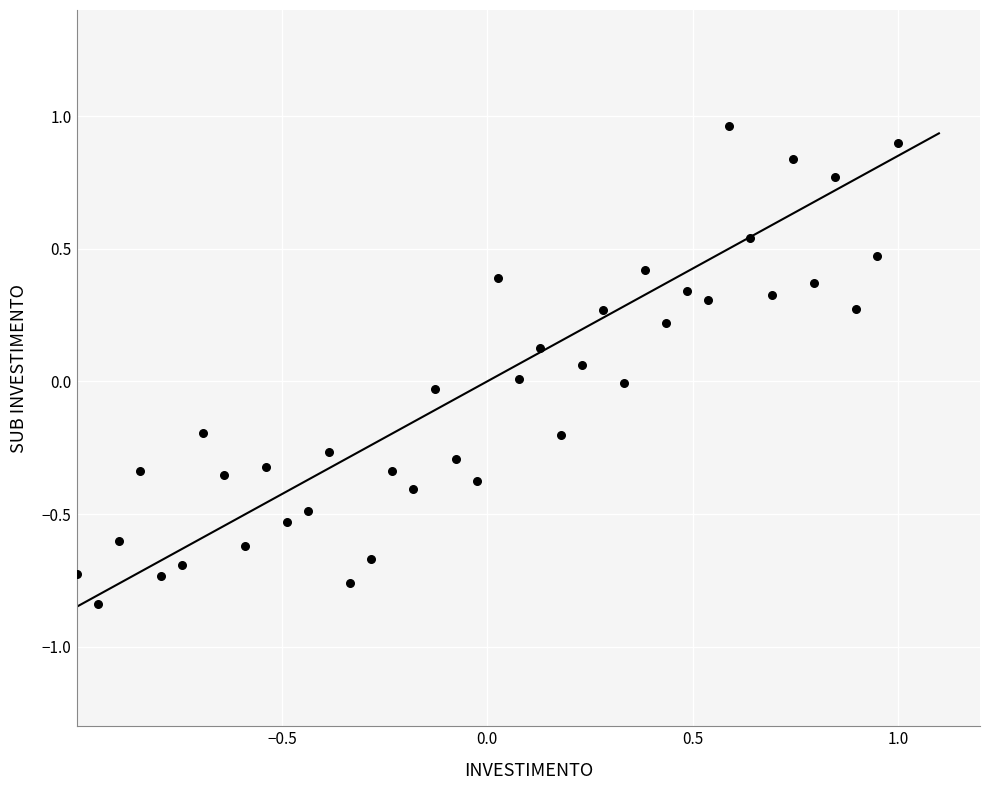

What is the range of Y values (max minus min)?

1.8